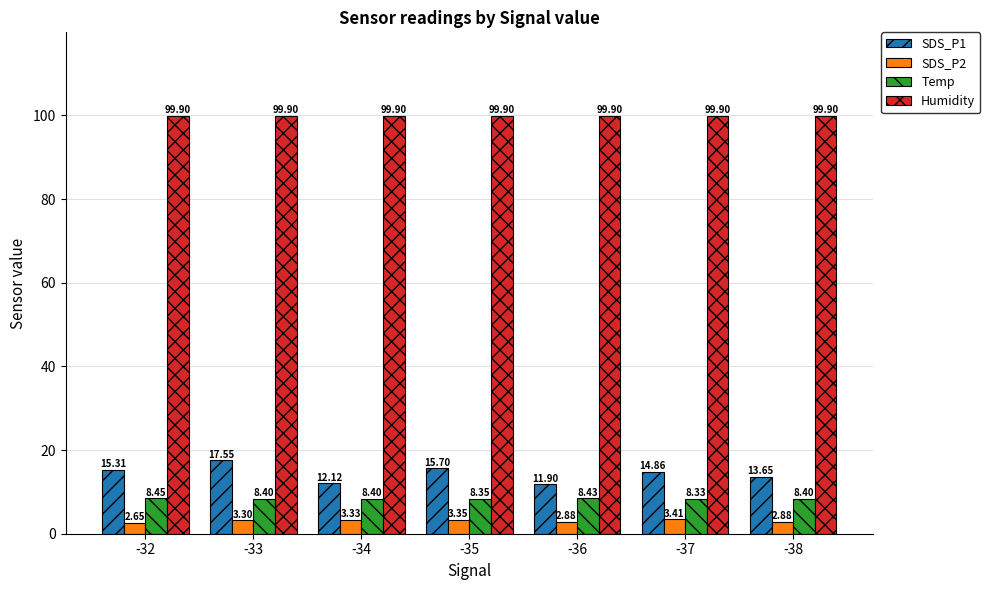

Is the value of SDS_P2 at -33 greater than the value of Temp at -37?

No